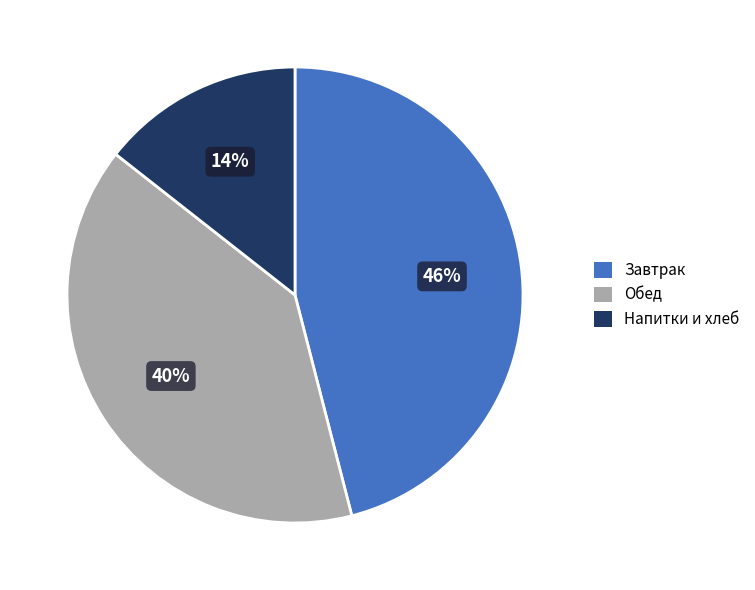

Is it true that Напитки и хлеб is 28% of the pie?

False